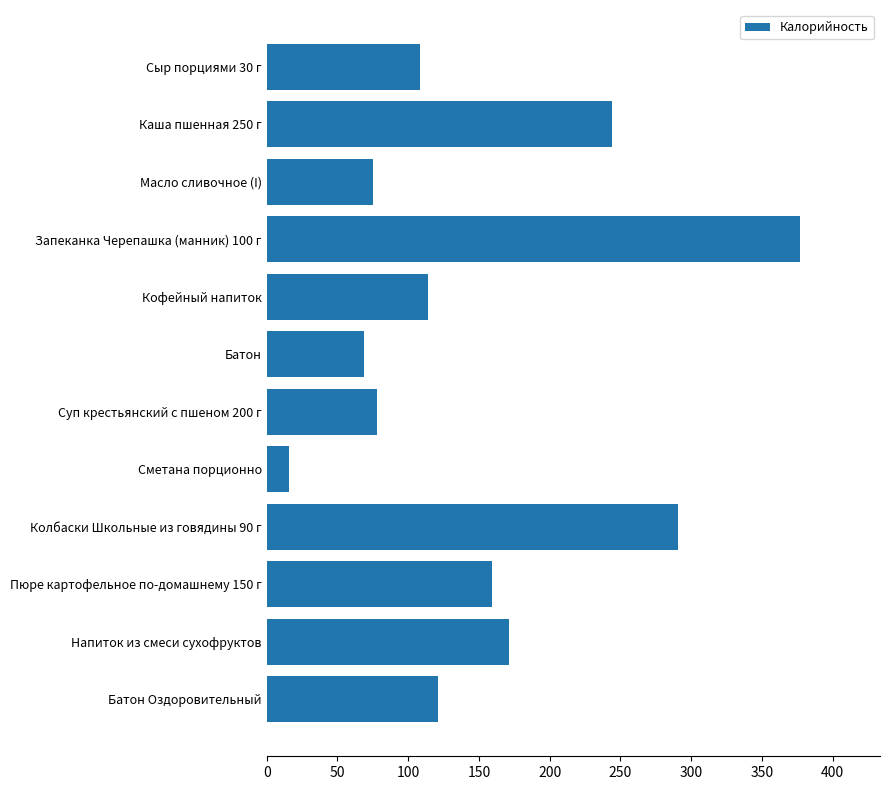

At which category does the chart reach its peak across all series?

Запеканка Черепашка (манник) 100 г